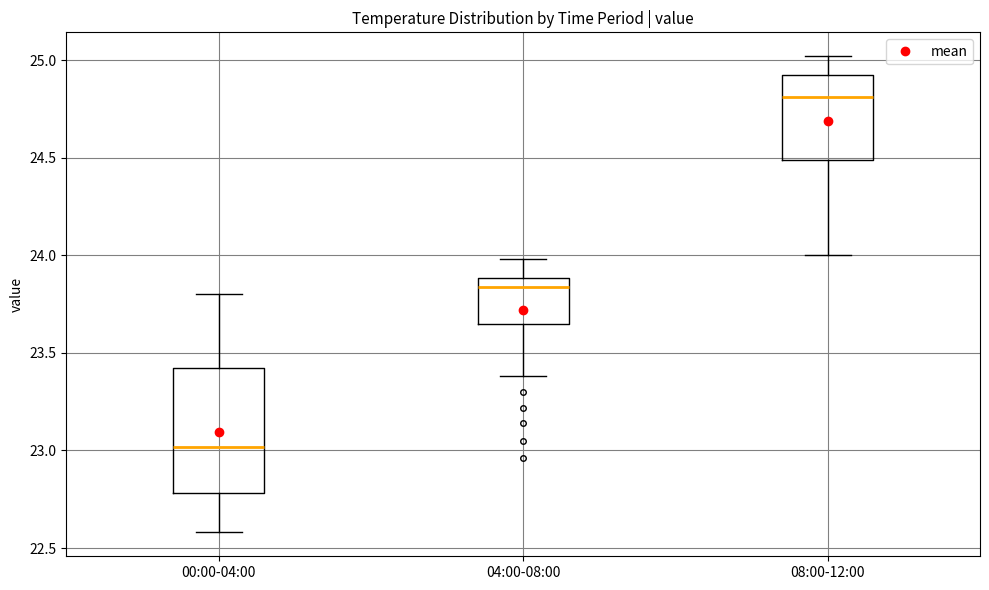

Which box is the tallest, from its lower edge to its upper edge?

00:00-04:00